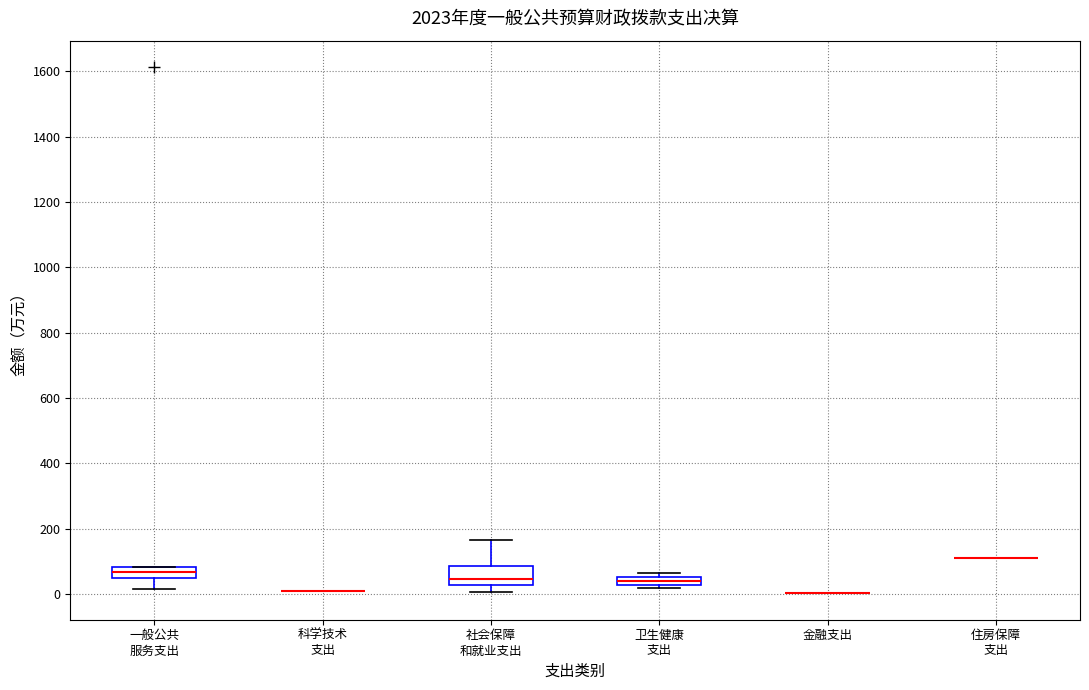

Which box is the tallest, from its lower edge to its upper edge?

社会保障 和就业支出